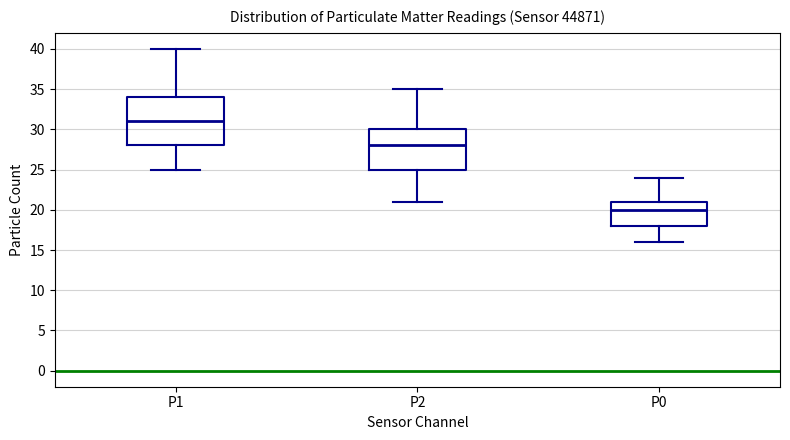

Comparing the boxes themselves (not the whiskers), which one is the tallest?

P1